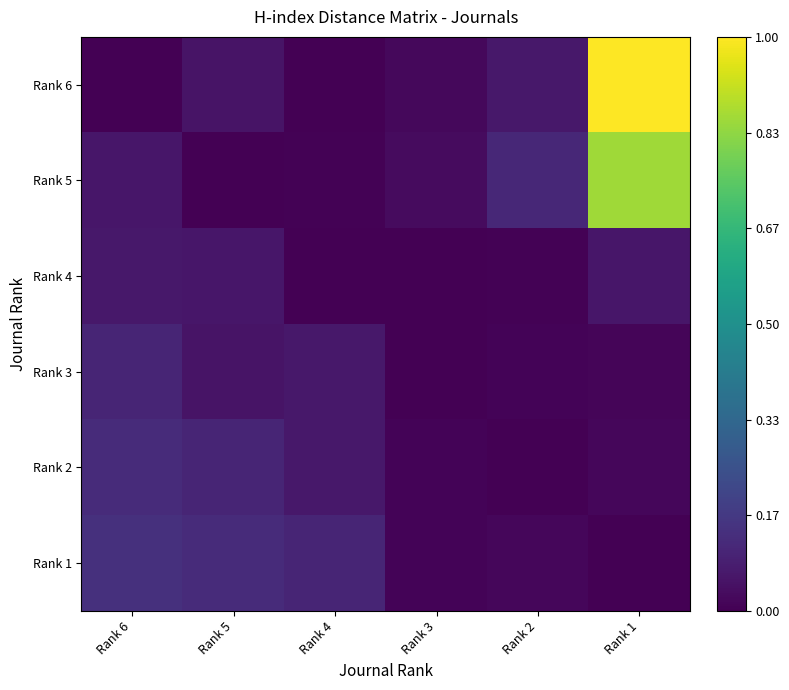

How many series are shown in this chart?

6